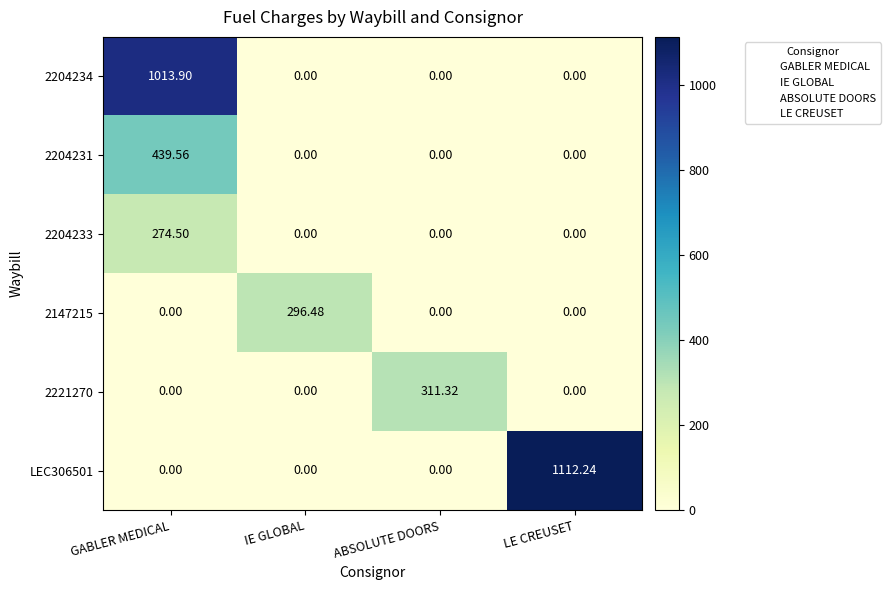

Which category has the highest value across all series?

LE CREUSET